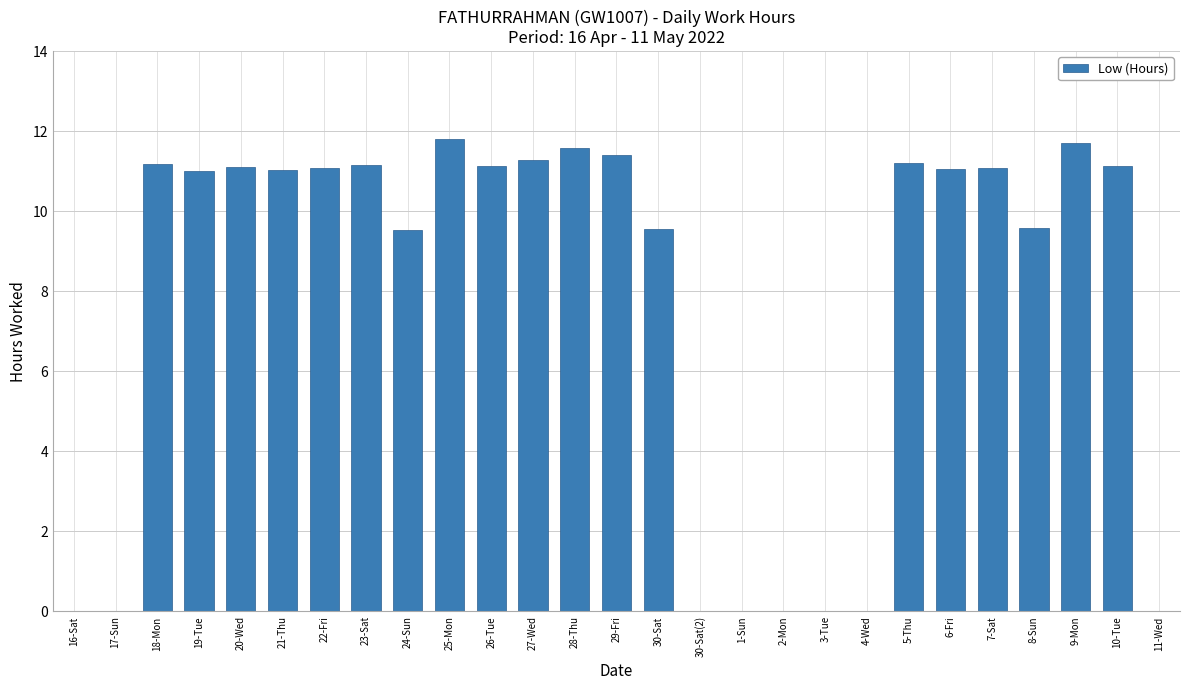

The chart shows a value of -7.3 at 16-Sat. True or false?

False